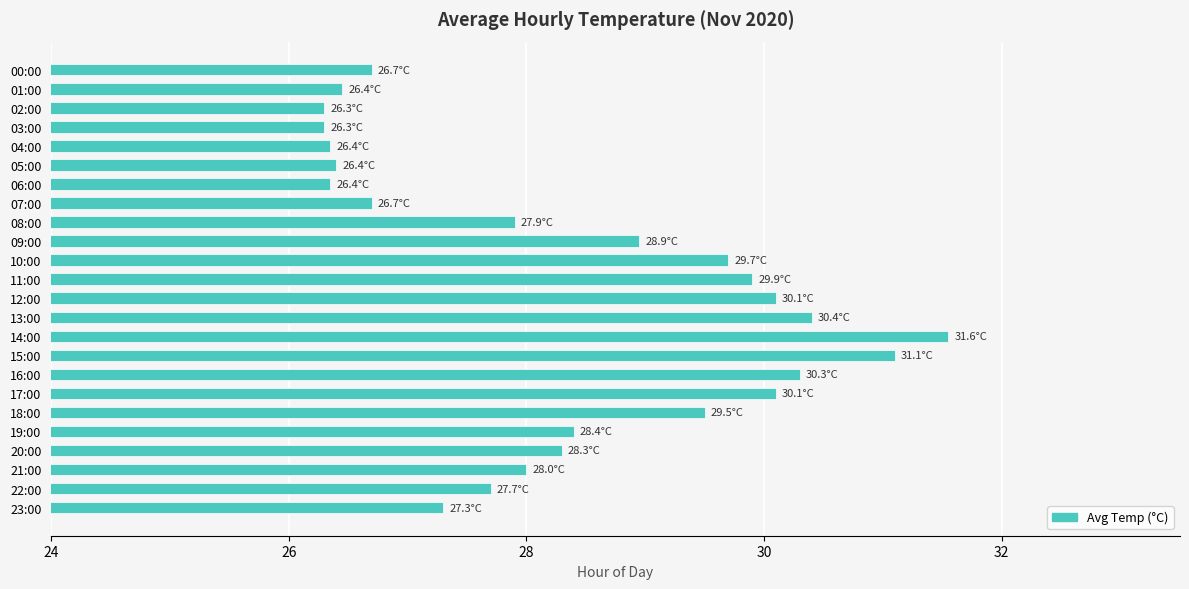

What is the average value?

28.4